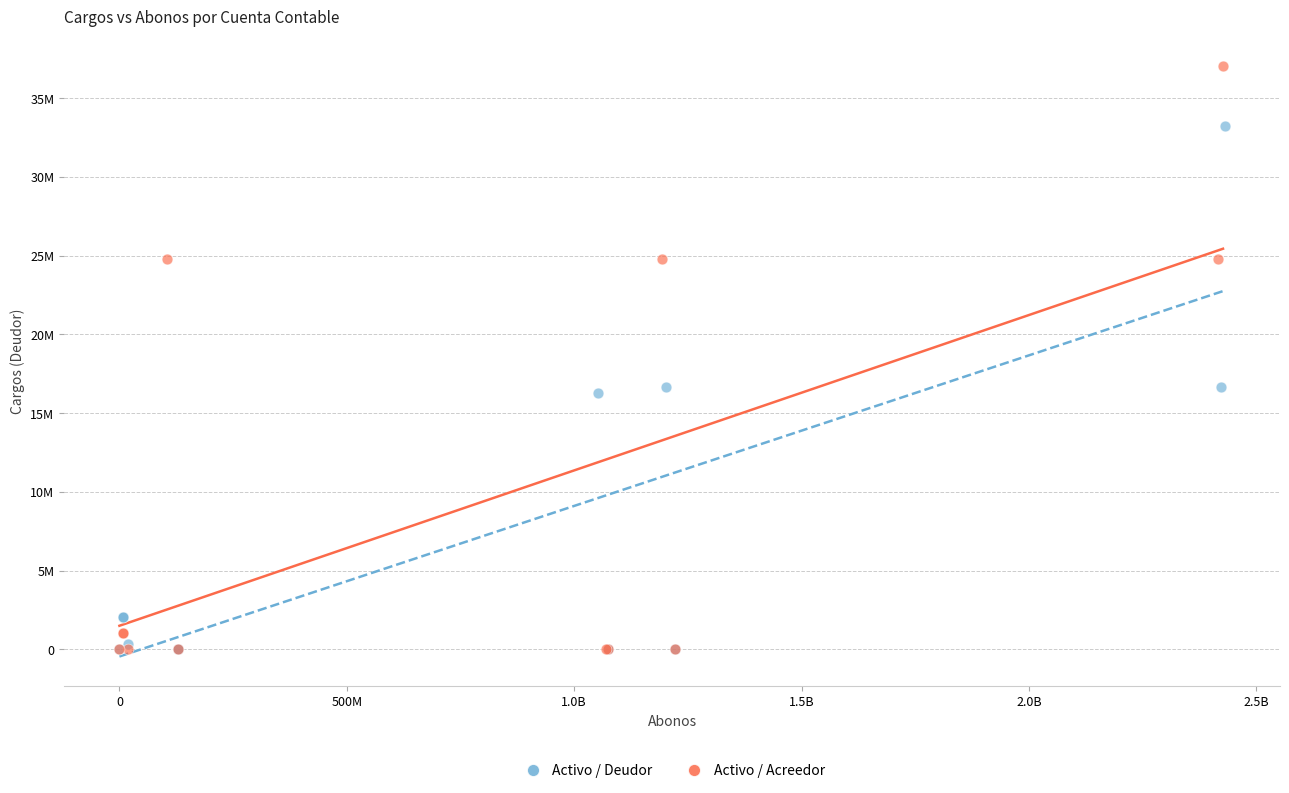

What are all the series names shown in the legend?

Activo / Deudor, Activo / Acreedor